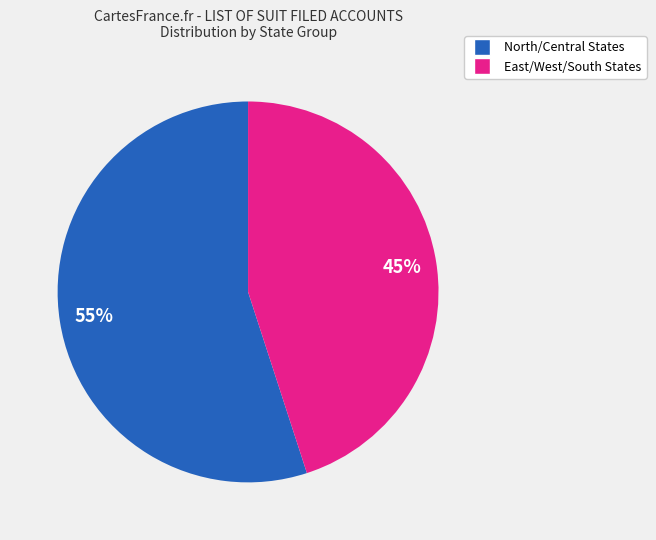

To the nearest percent, what is the average slice percentage?

50%